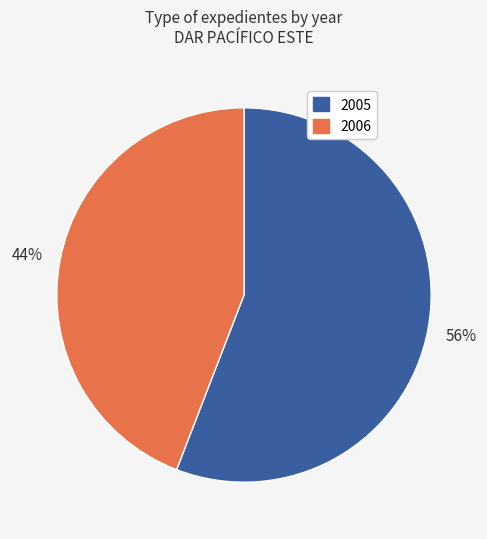

To the nearest percent, what portion does 2006 represent?

44%